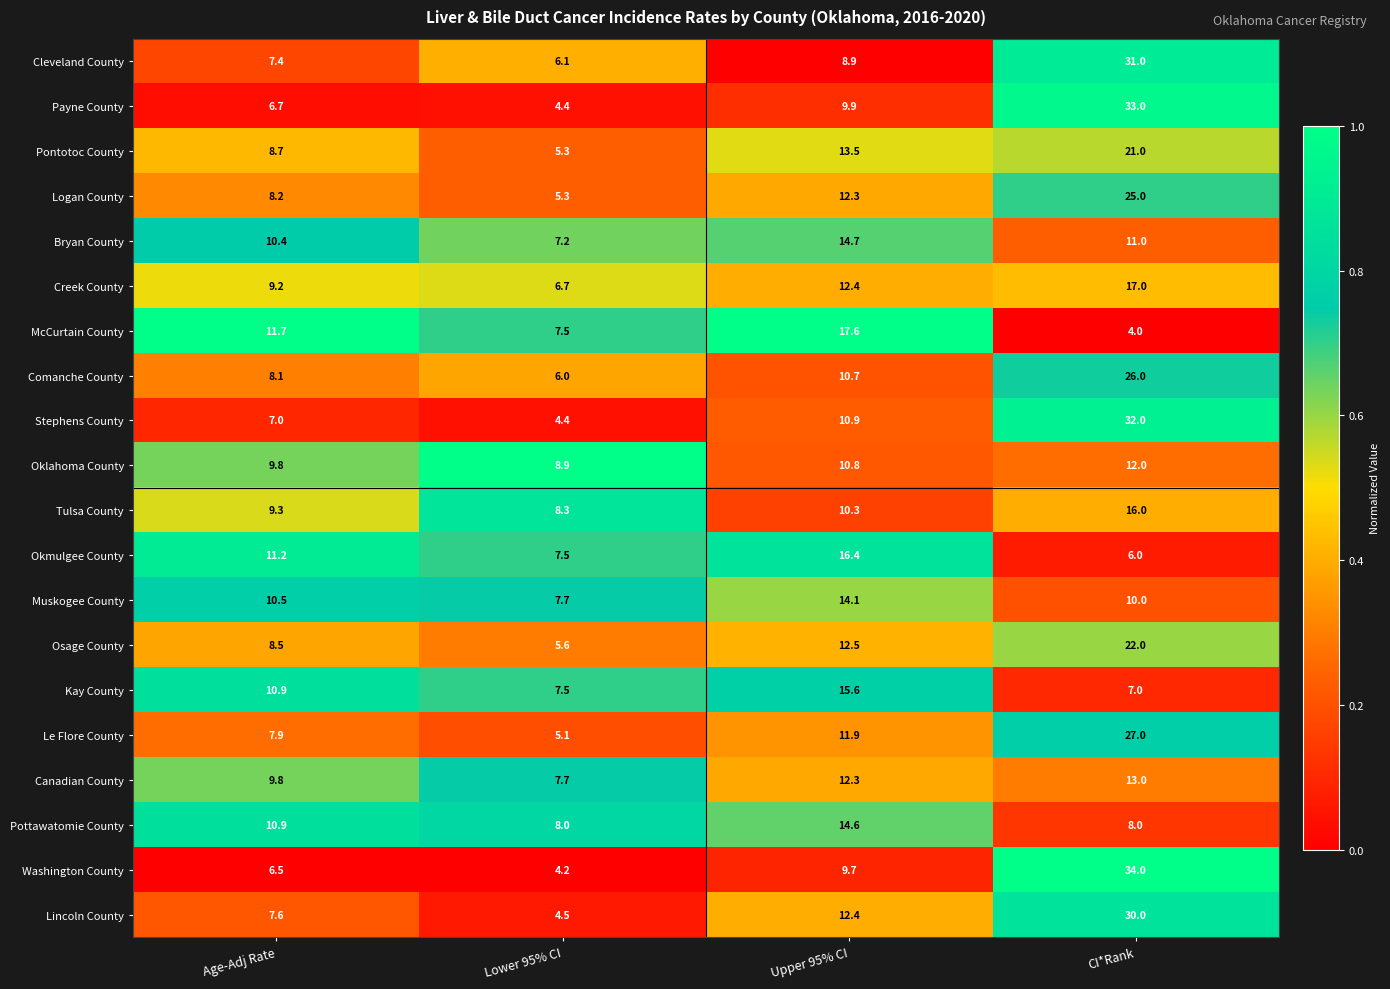

At which category does the chart reach its peak across all series?

CI*Rank